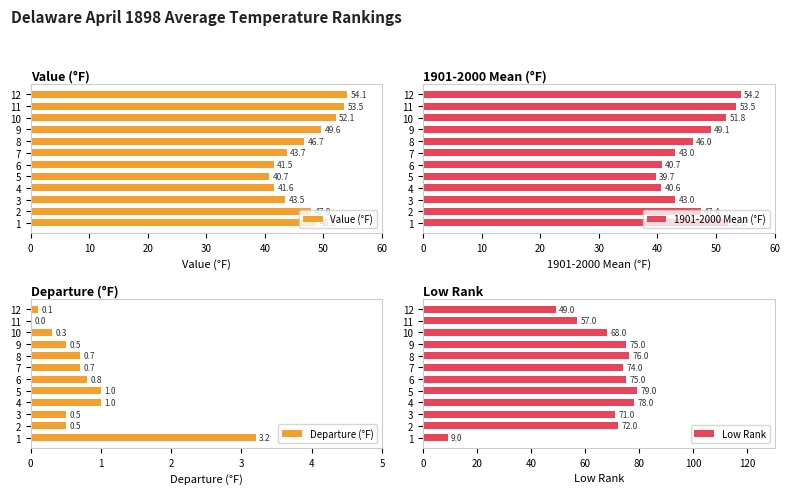

What is the approximate value of Departure (°F) at 11?

0.0